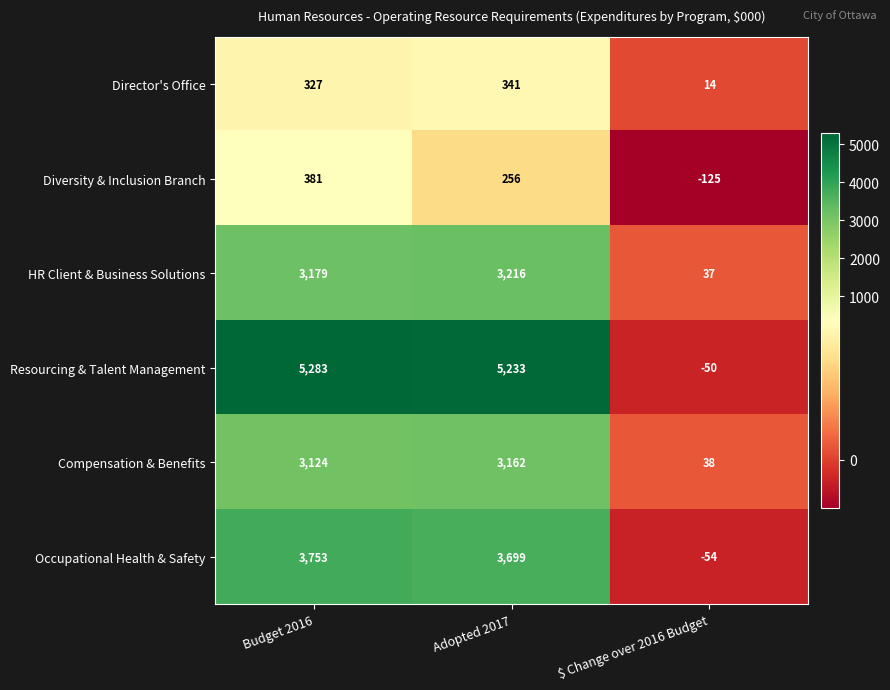

What is the approximate value of Compensation & Benefits at $ Change over 2016 Budget, to the nearest 50?

50